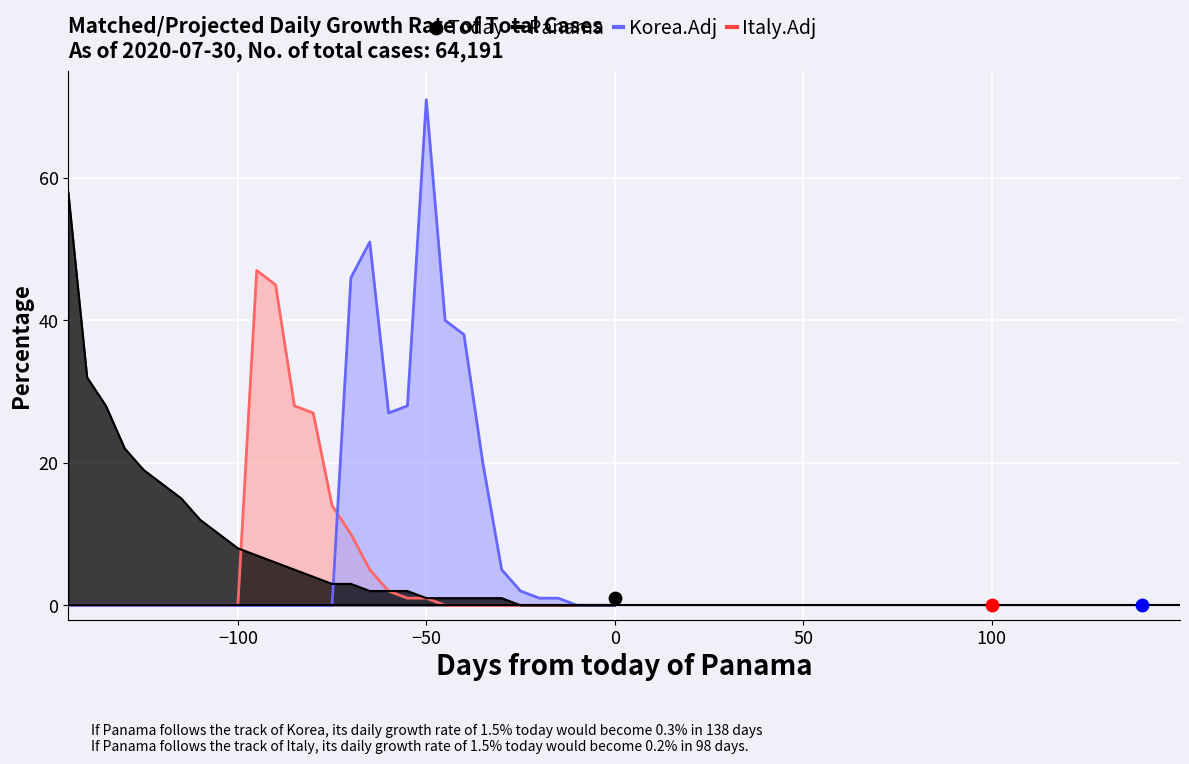

Which series reaches the minimum Y coordinate?

Panama